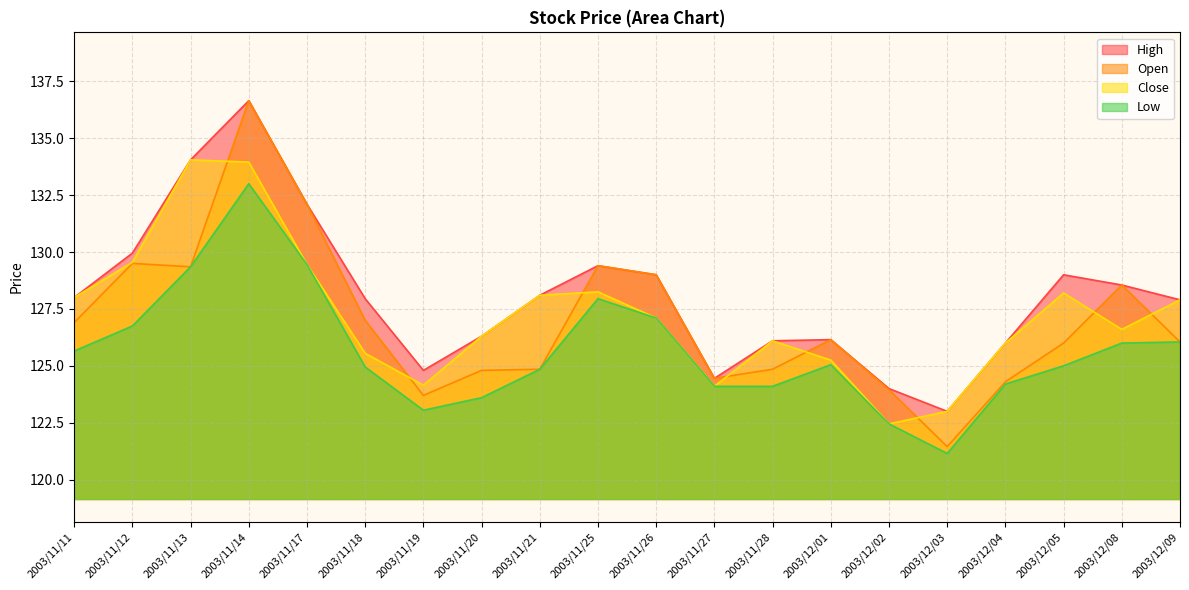

The Low series shows 121.2 at 2003/12/03. True or false?

True